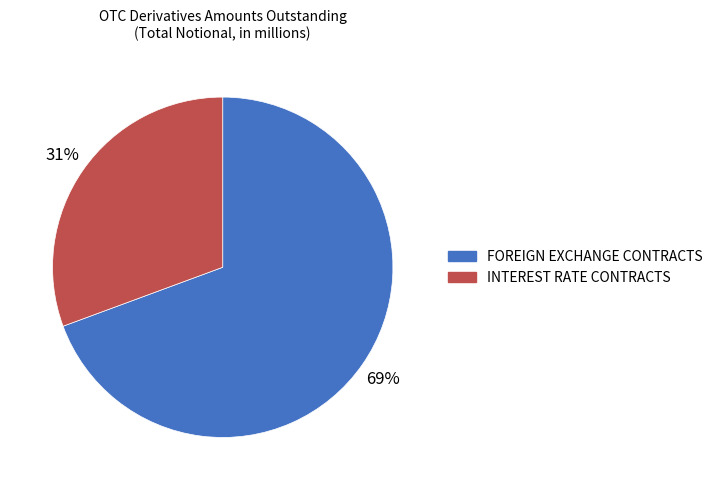

Which category has the biggest portion of the pie?

FOREIGN EXCHANGE CONTRACTS